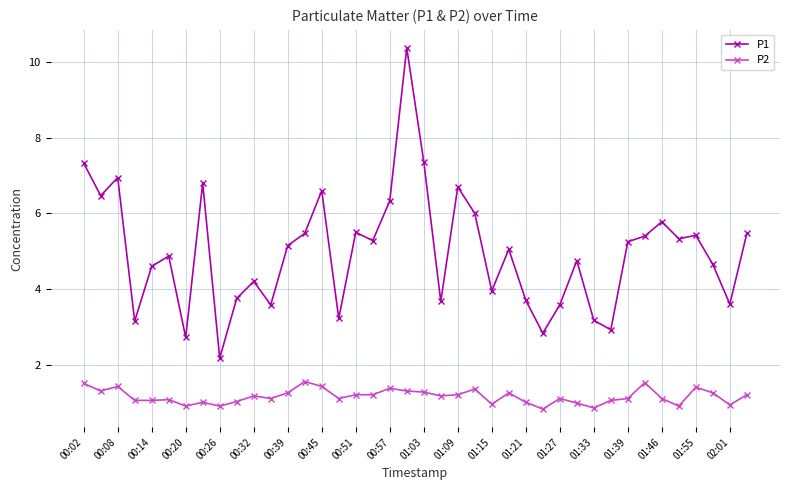

In P1, how many points are higher than both neighbors (excluding endpoints)?

12